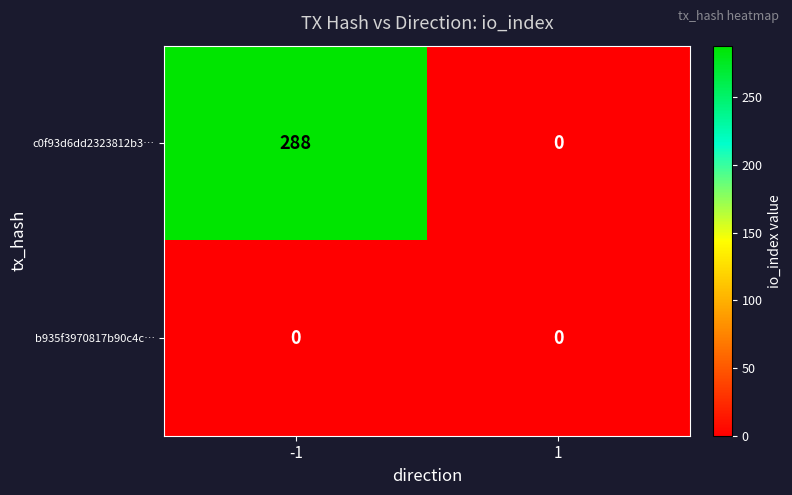

Which series has the largest total across all categories?

c0f93d6dd2323812b3…